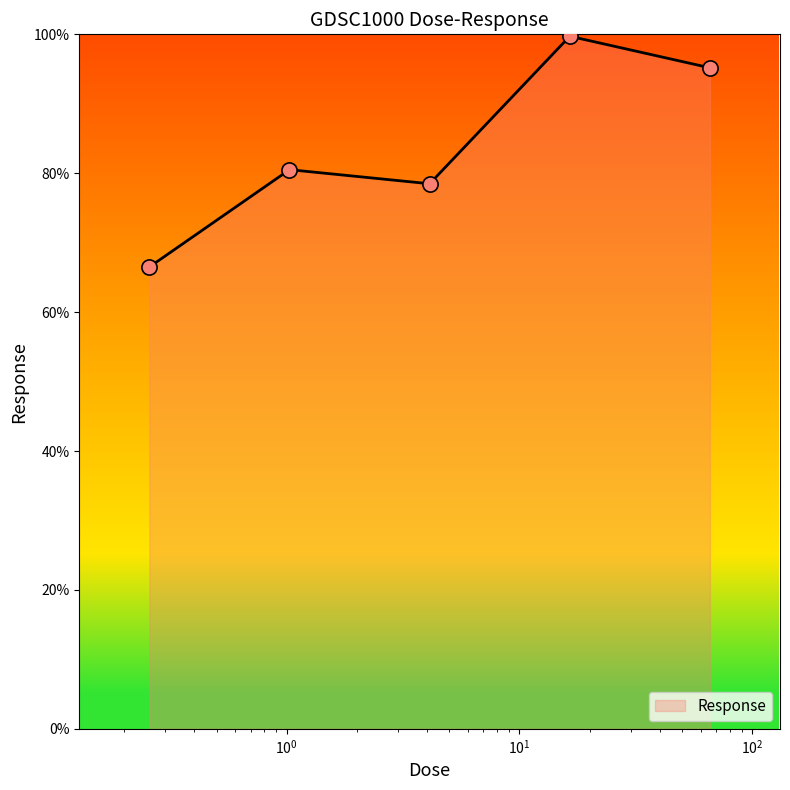

True or false: the data has more than 1 interior local peaks.

True